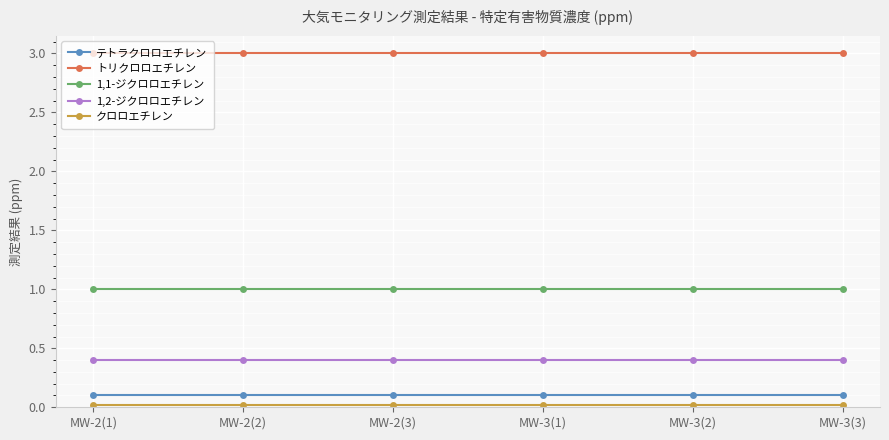

What is the label of the 6th point from the right?

MW-2(1)